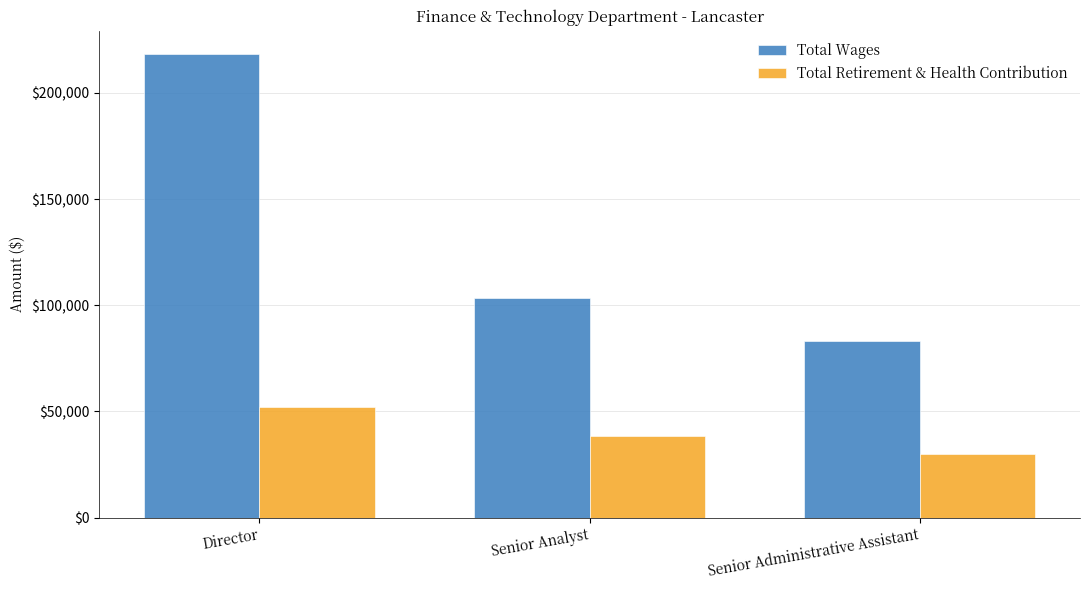

What is the spread (max minus min) of values at Senior Administrative Assistant?

52923